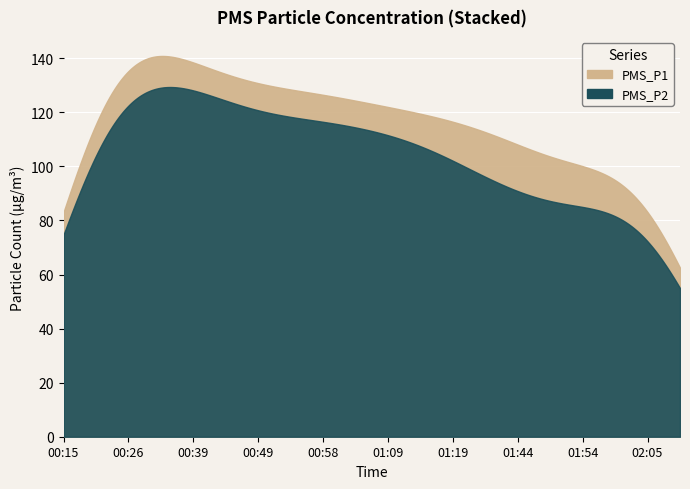

How many lines are shown in the chart?

2